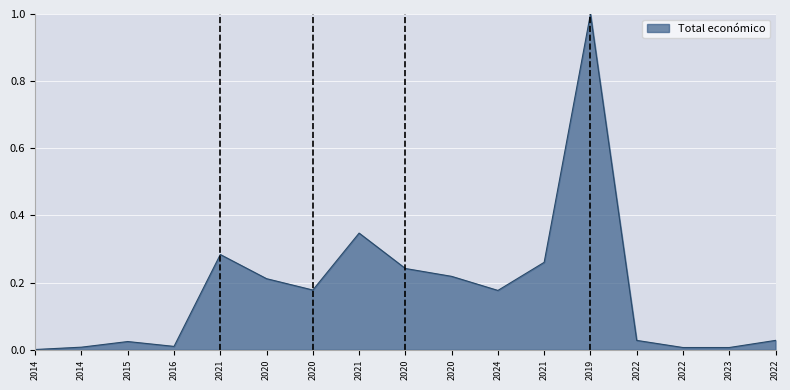

Reading right to left, extract all data points from this chart.

2022=0.0	2023=0.0	2022=0.0	2022=0.0	2019=1.0	2021=0.3	2024=0.2	2020=0.2	2020=0.2	2021=0.3	2020=0.2	2020=0.2	2021=0.3	2016=0.0	2015=0.0	2014=0.0	2014=0.0